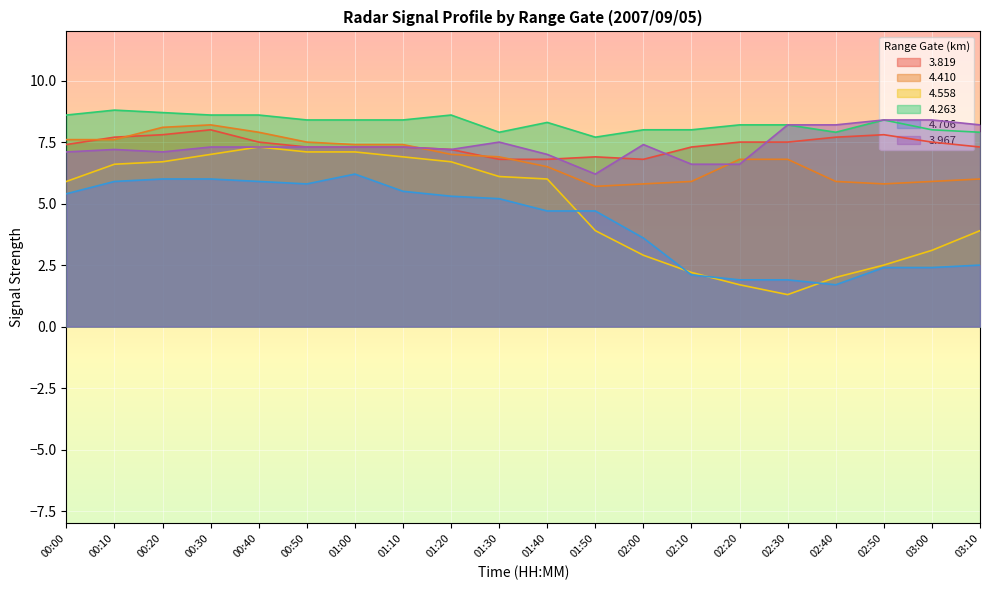

Reading left to right, what are all the values shown in this chart?

  3.819: 7.4	7.7	7.8	8.0	7.5	7.3	7.3	7.3	7.2	6.8	6.8	6.9	6.8	7.3	7.5	7.5	7.7	7.8	7.5	7.3
  4.410: 7.6	7.6	8.1	8.2	7.9	7.5	7.4	7.4	7.0	6.9	6.5	5.7	5.8	5.9	6.8	6.8	5.9	5.8	5.9	6.0
  4.558: 5.9	6.6	6.7	7.0	7.3	7.1	7.1	6.9	6.7	6.1	6.0	3.9	2.9	2.2	1.7	1.3	2.0	2.5	3.1	3.9
  4.263: 8.6	8.8	8.7	8.6	8.6	8.4	8.4	8.4	8.6	7.9	8.3	7.7	8.0	8.0	8.2	8.2	7.9	8.4	8.0	7.9
  4.706: 5.4	5.9	6.0	6.0	5.9	5.8	6.2	5.5	5.3	5.2	4.7	4.7	3.6	2.1	1.9	1.9	1.7	2.4	2.4	2.5
  3.967: 7.1	7.2	7.1	7.3	7.3	7.3	7.3	7.3	7.2	7.5	7.0	6.2	7.4	6.6	6.6	8.2	8.2	8.4	8.4	8.2